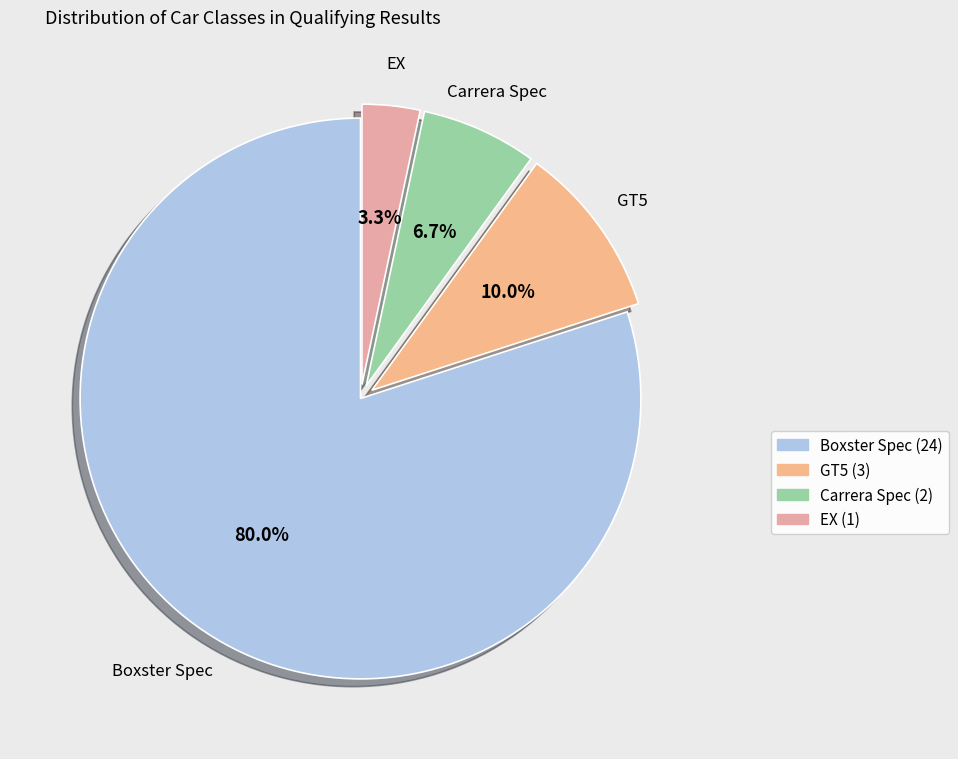

Which category has the smallest portion of the pie?

EX